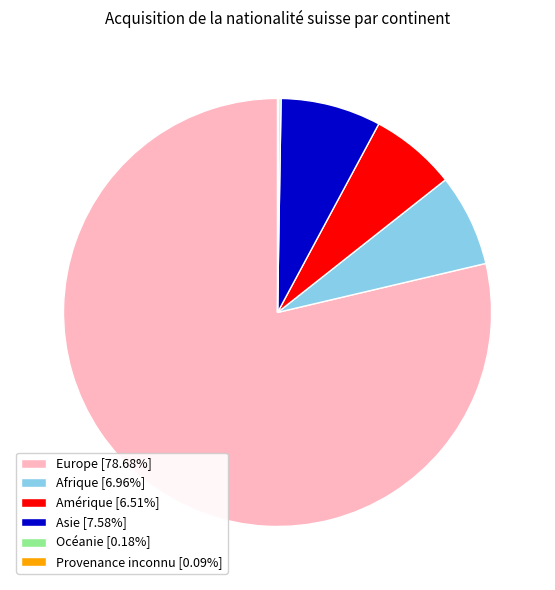

True or false: Europe accounts for 79% of the total.

True